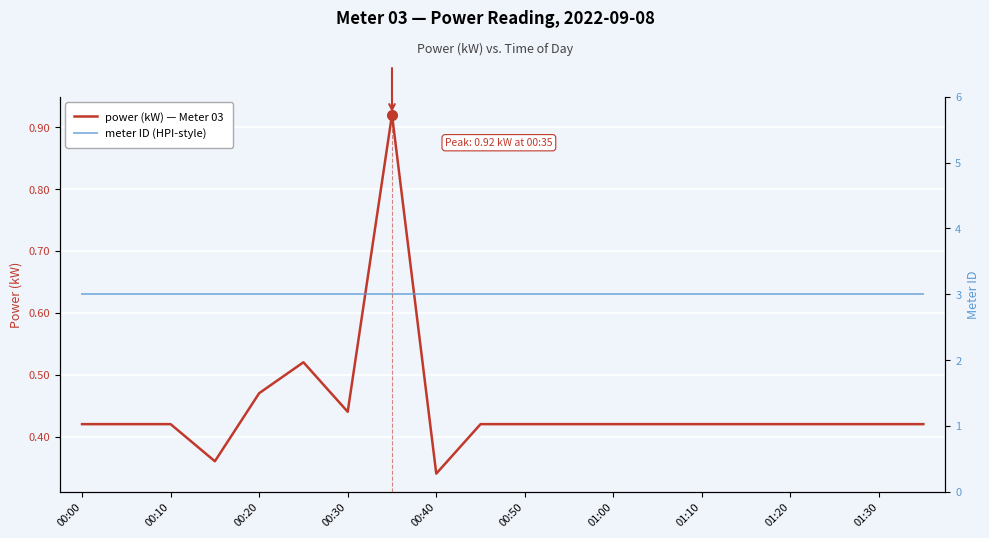

Rank the series by their average value, from lowest to highest.

power (kW) — Meter 03, meter ID (HPI-style)